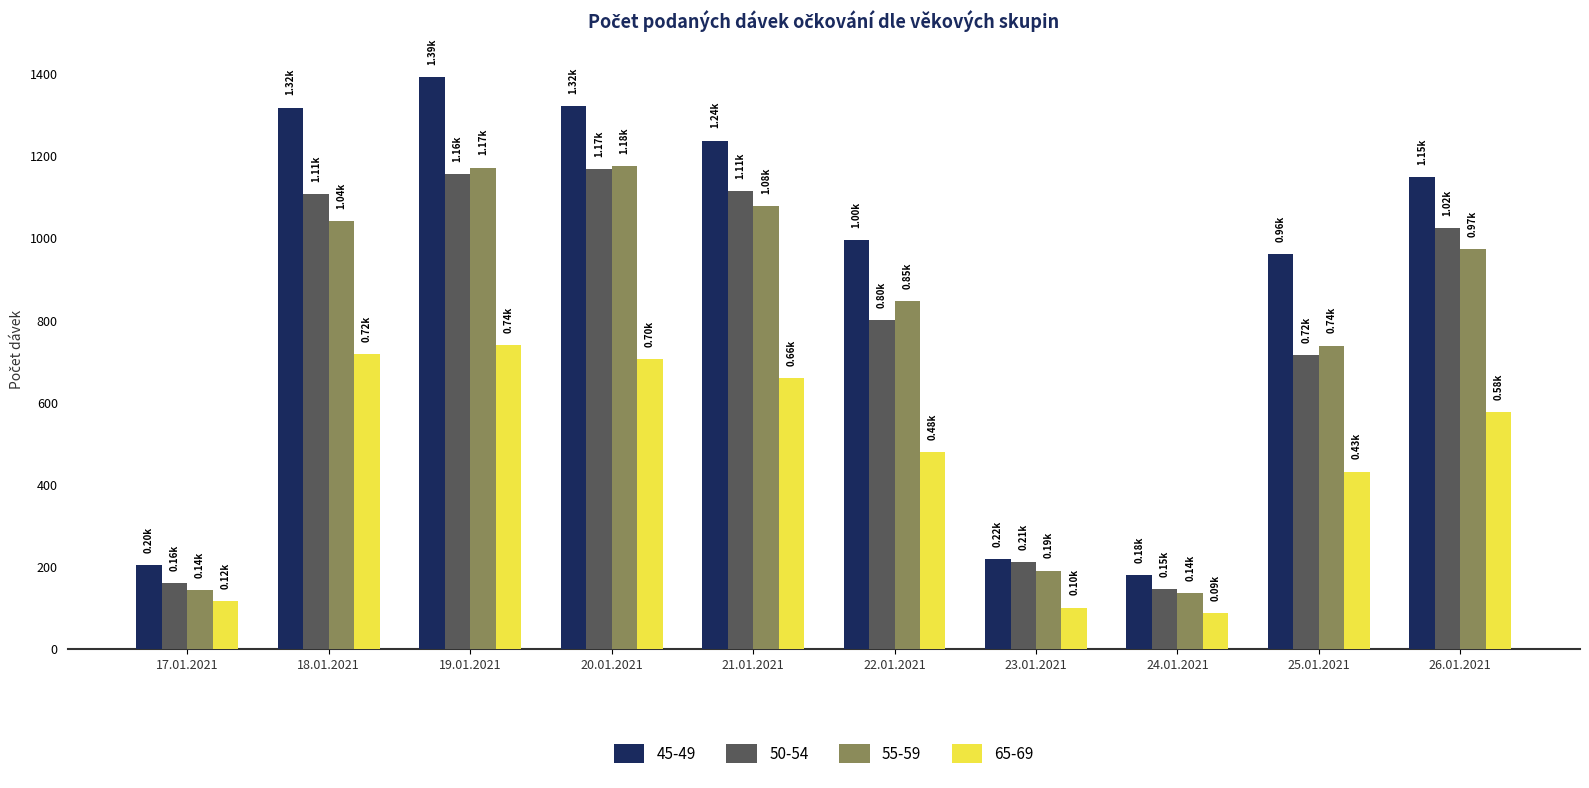

What is the minimum value for 55-59?

137